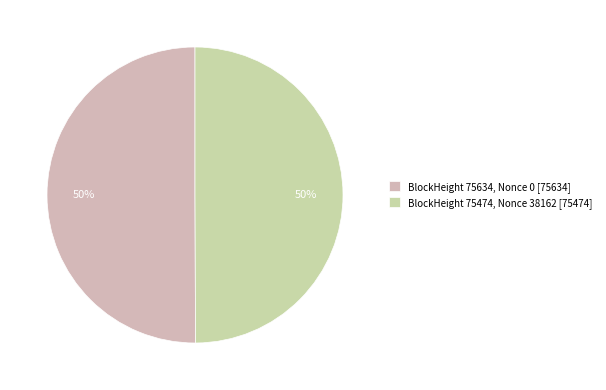

Which category accounts for the majority?

75474